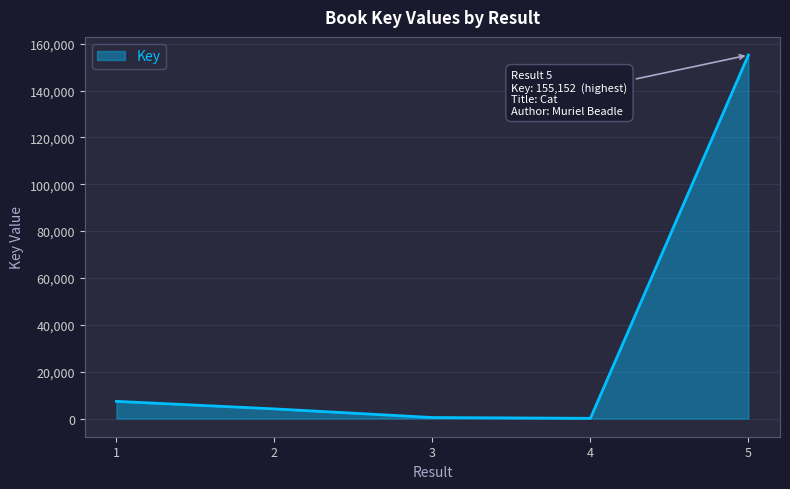

What is the sum of all values?

167139